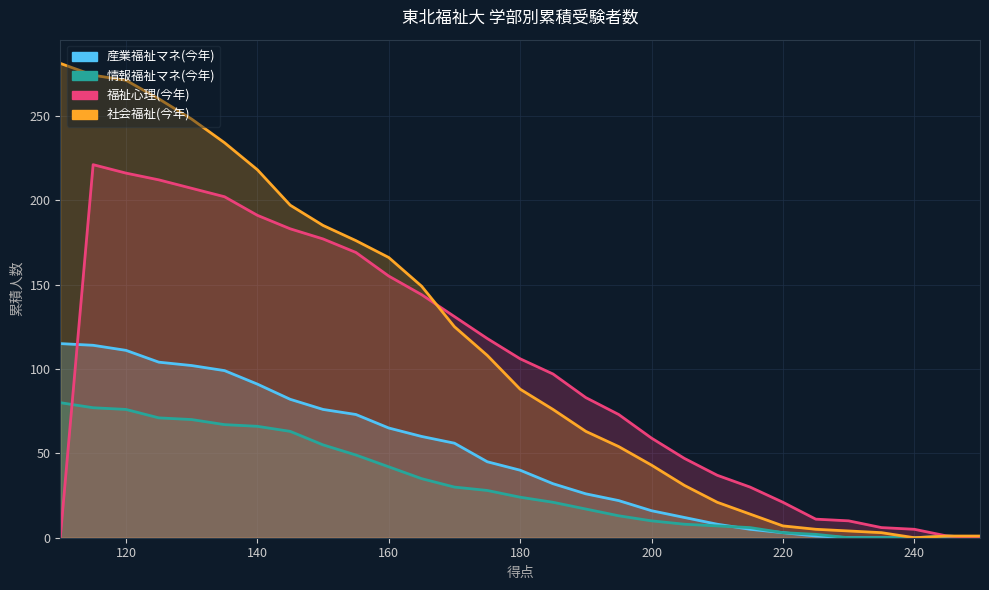

What is the value of the 福祉心理(今年) point at the 22nd from the left?

30